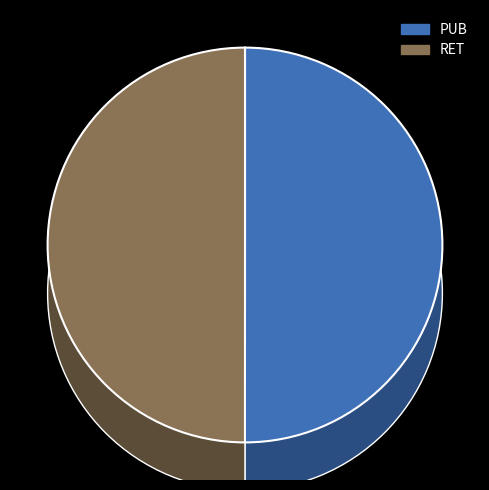

To the nearest percent, what percentage of the pie is PUB?

50%